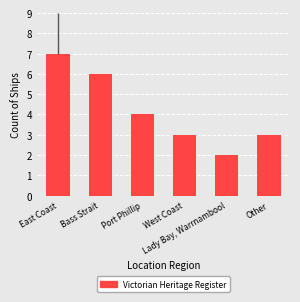

How many data points does each series have?

6